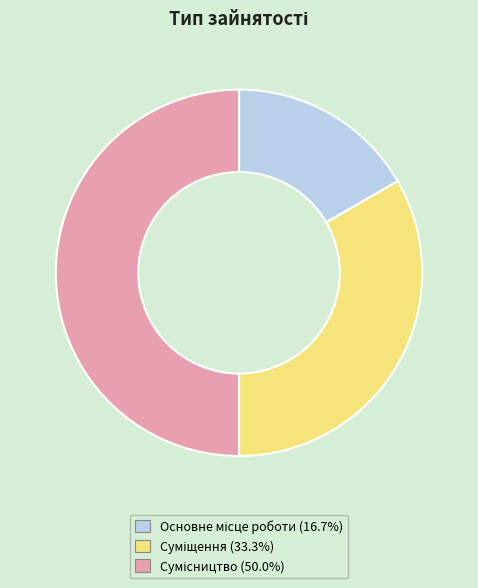

How many slices are in this pie chart?

3